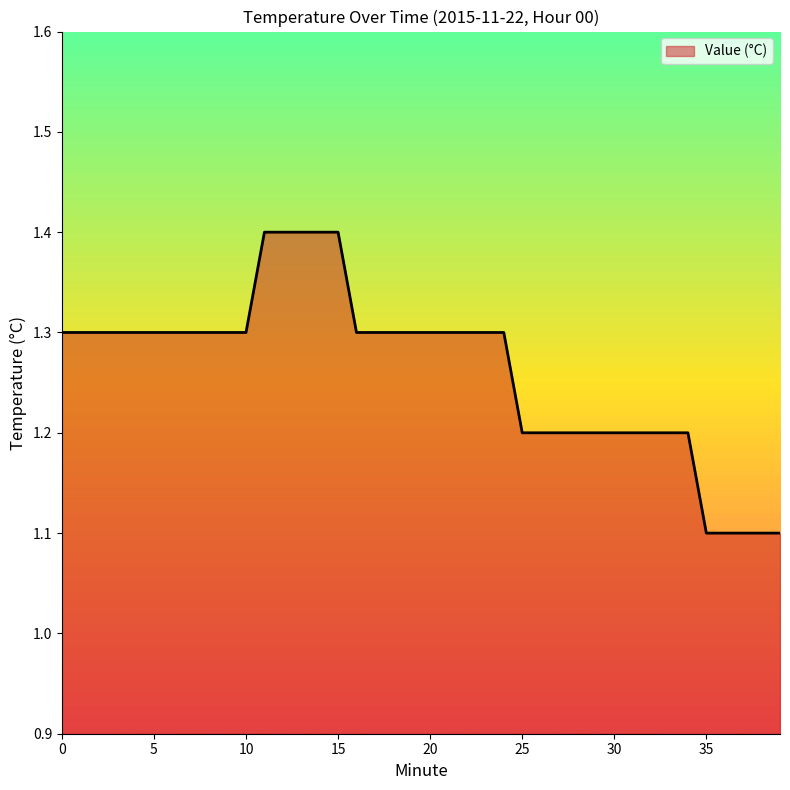

What is the smallest value displayed?

1.1